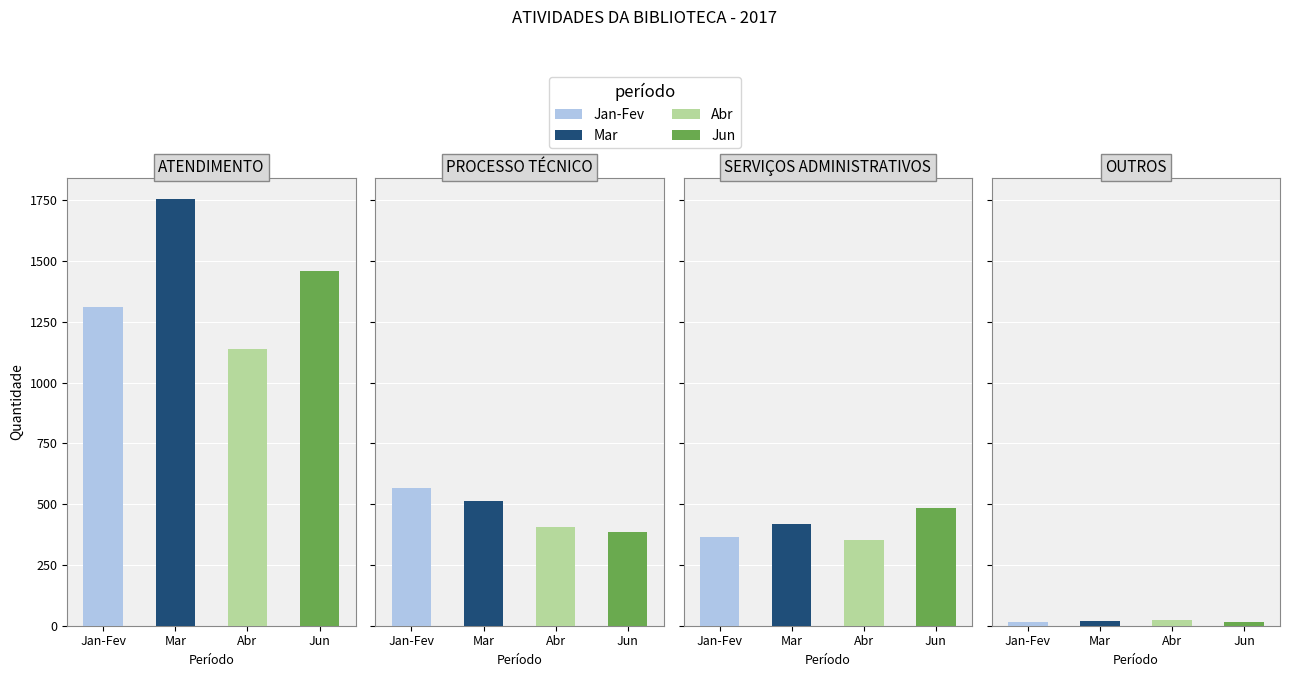

What is the label of the 2nd bar from the right?

SERVIÇOS ADMINISTRATIVOS